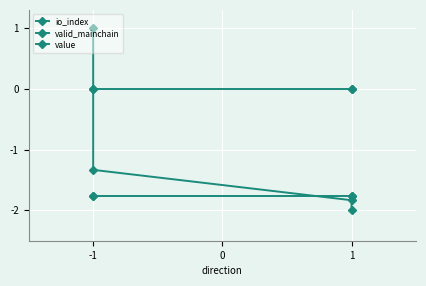

What value does the value series have at 1?

-1.8